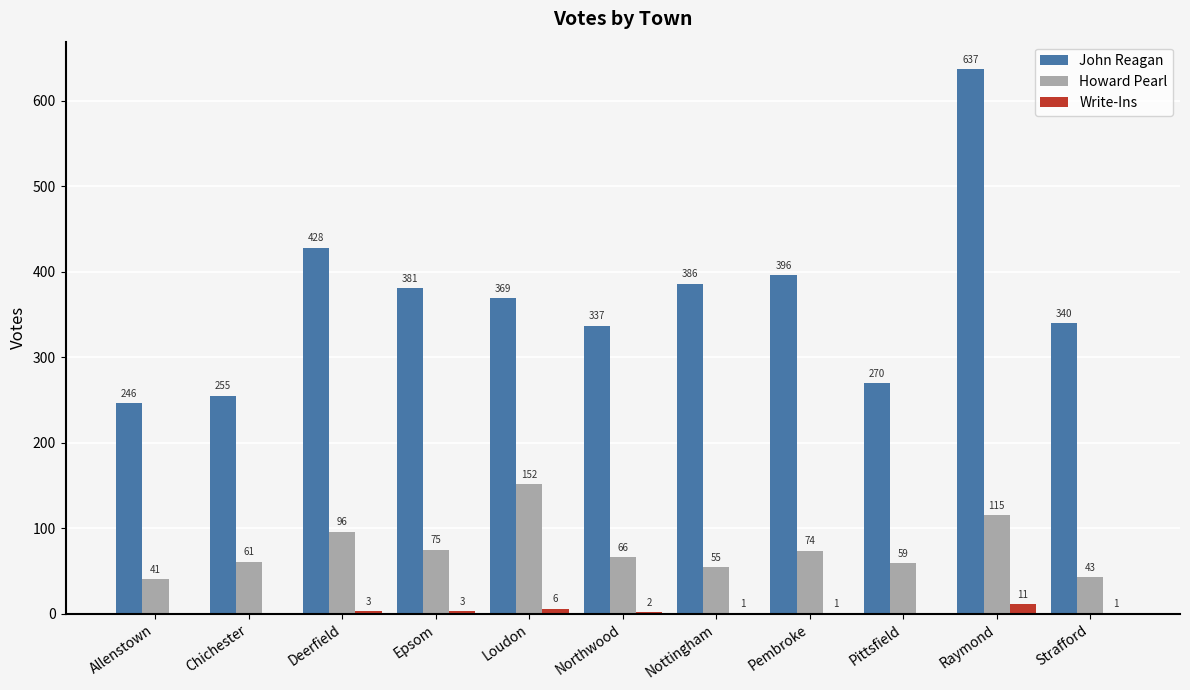

Which series changed the most between Northwood and Raymond?

John Reagan